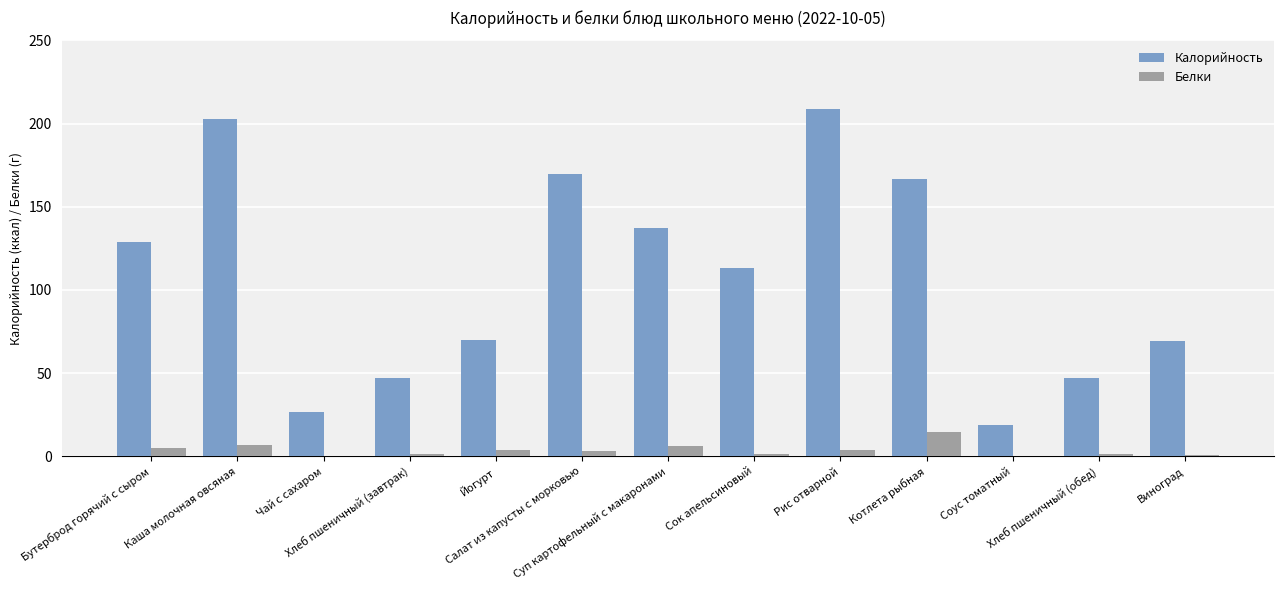

What is the highest value of the Калорийность series?

208.7